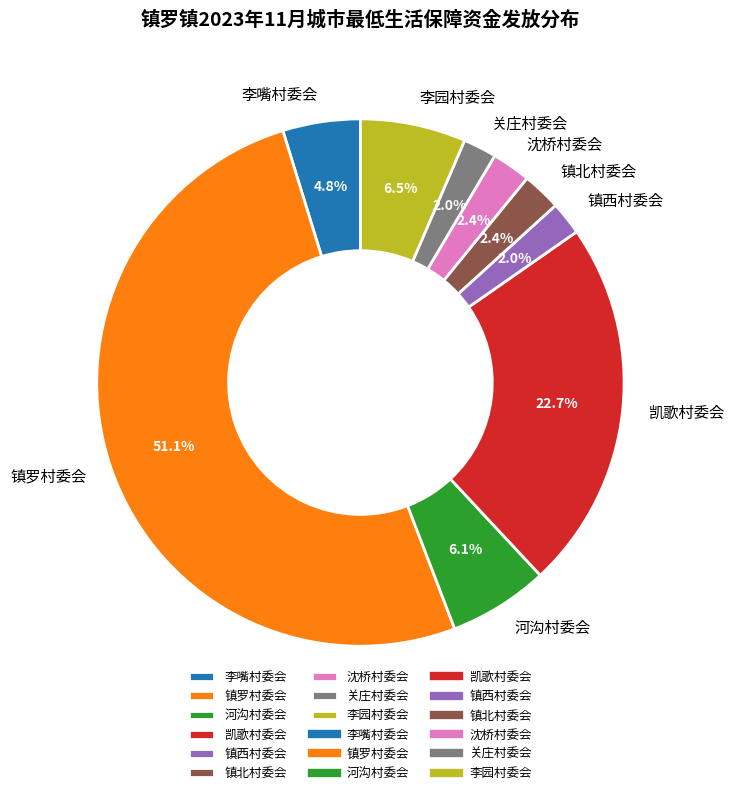

Do 镇北村委会 and 李嘴村委会 together represent more than half of the pie?

No